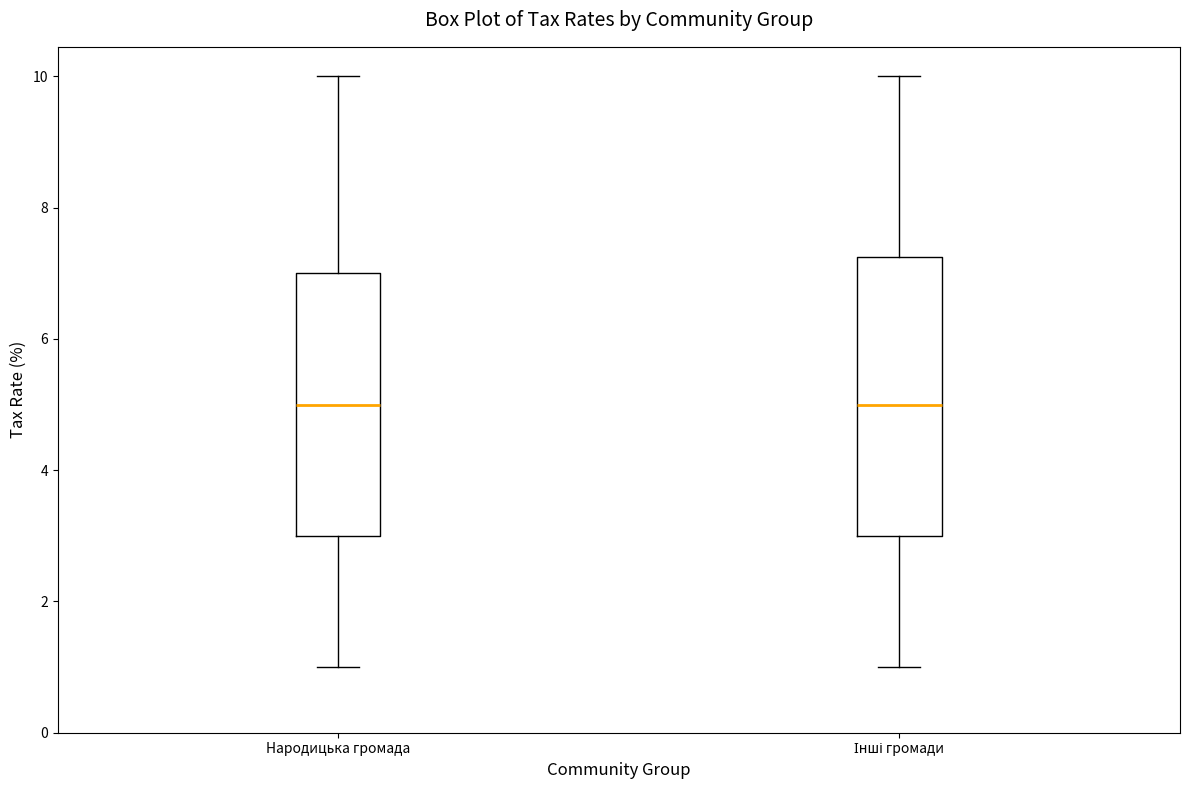

Reading left to right, transcribe this box plot: for each box, give where its median line is, the range the box spans, and where its two whiskers end, as read against the y-axis. The values are not printed on the chart, so give them approximately, as read against the axis.

Народицька громада: median 5.0, box 3.0 to 7.0, whiskers 1.0 to 10.0
Інші громади: median 5.0, box 3.0 to 7.2, whiskers 1.0 to 10.0